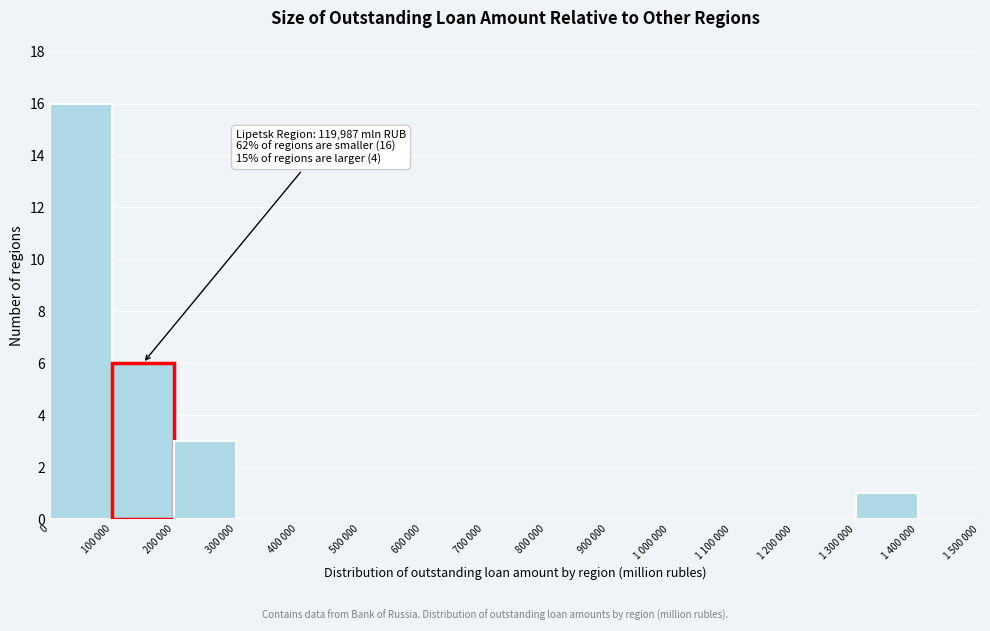

Reading left to right, extract all data points from this chart.

0=16	100 000=6	200 000=3	300 000=0	400 000=0	500 000=0	600 000=0	700 000=0	800 000=0	900 000=0	1 000 000=0	1 100 000=0	1 200 000=0	1 300 000=1	1 400 000=0